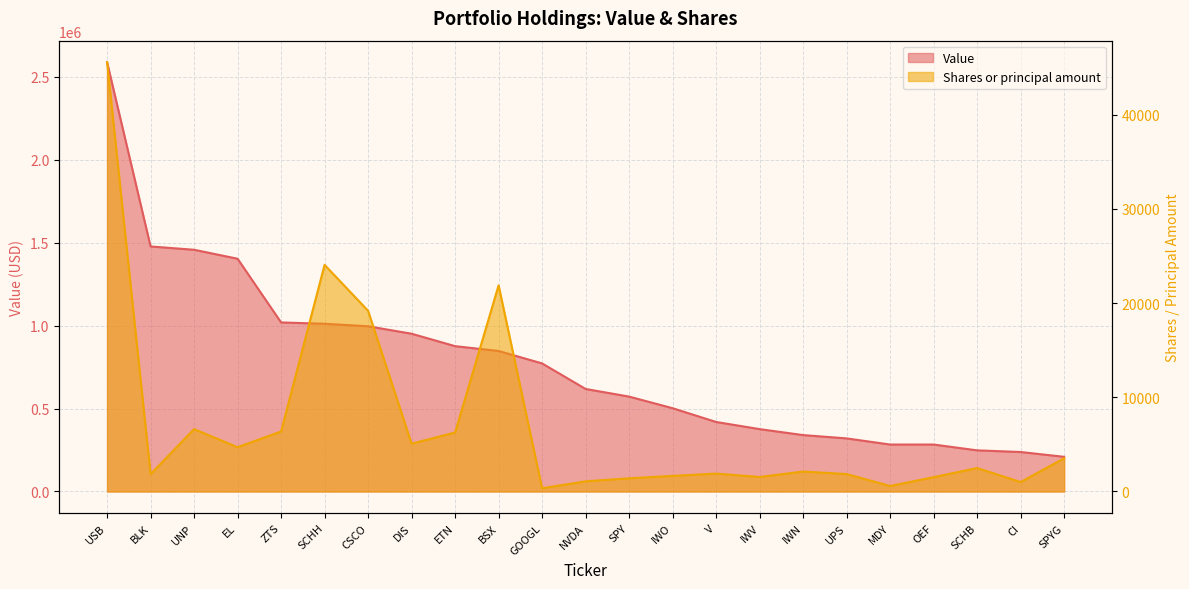

What is the label of the 2nd point from the right?

CI